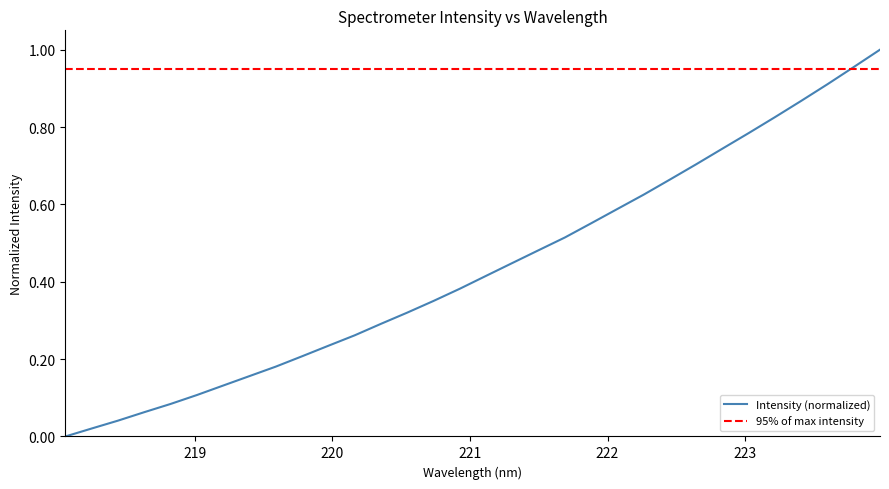

What is the sum of all values?

13.9